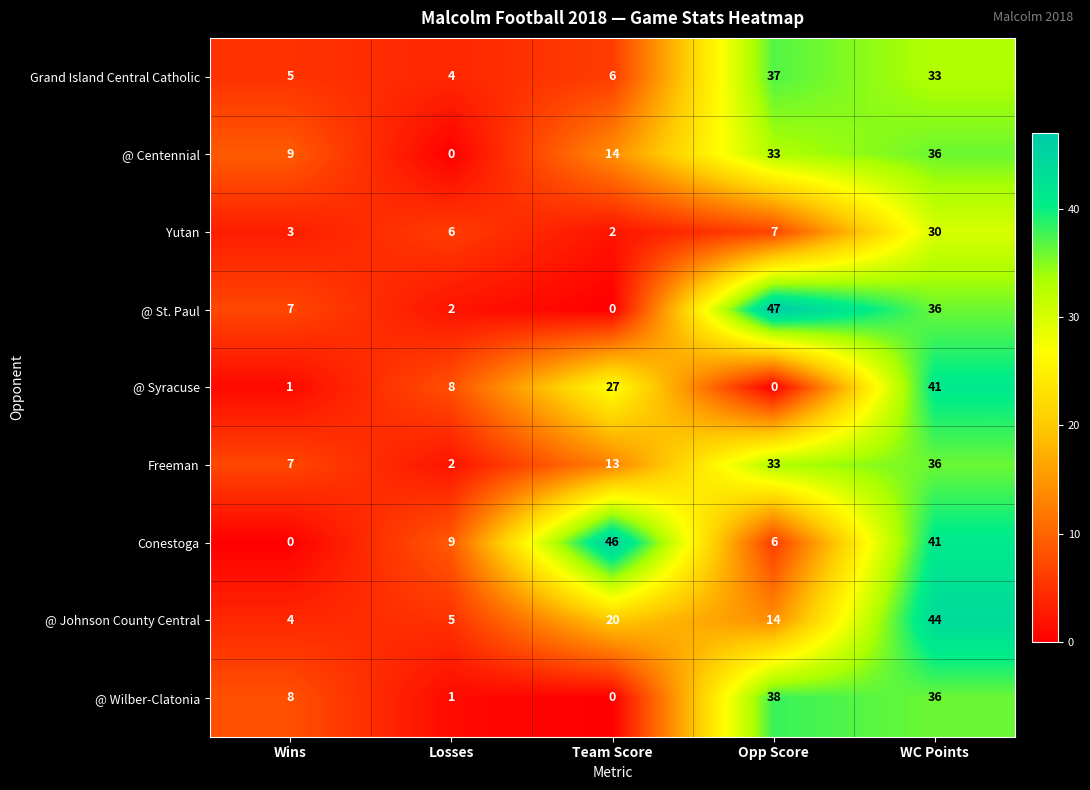

How many distinct data groups are displayed?

9